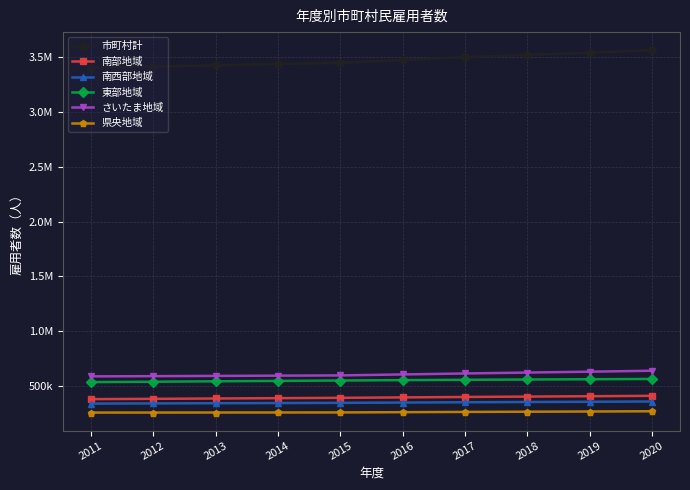

Which series has the widest spread of values?

市町村計